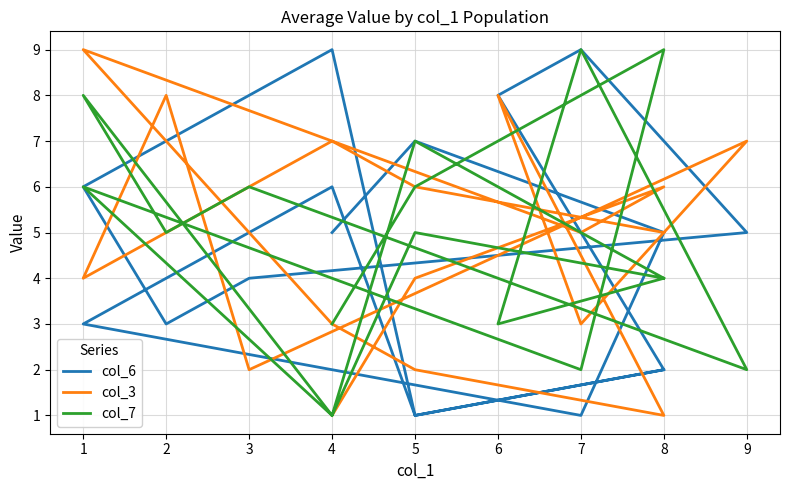

Reading right to left, what are all the values shown in this chart?

col_6: 2	1	9	6	3	4	5	9	8	2	1	6	3	1	5	7	5
col_3: 5	6	7	4	8	2	7	3	8	1	2	3	9	5	6	4	1
col_7: 4	7	1	8	5	6	2	9	3	4	5	1	6	2	9	6	3